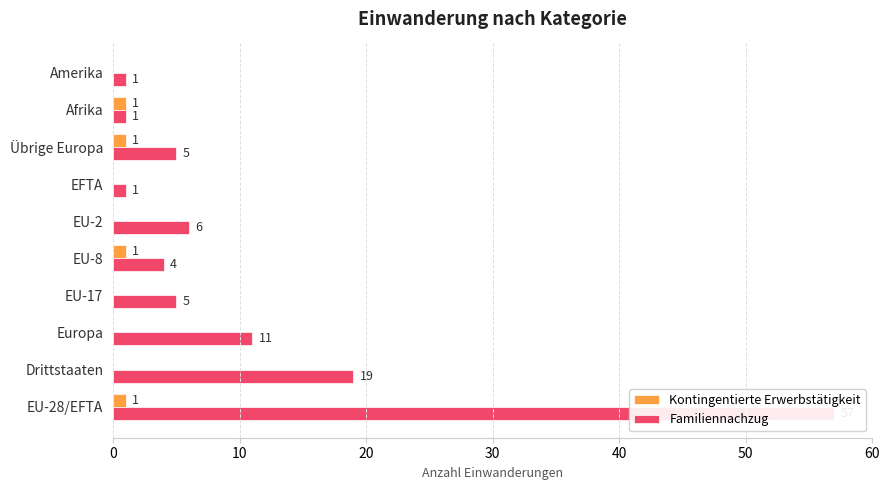

What is the value of the Familiennachzug bar at the 3rd from the left?

11